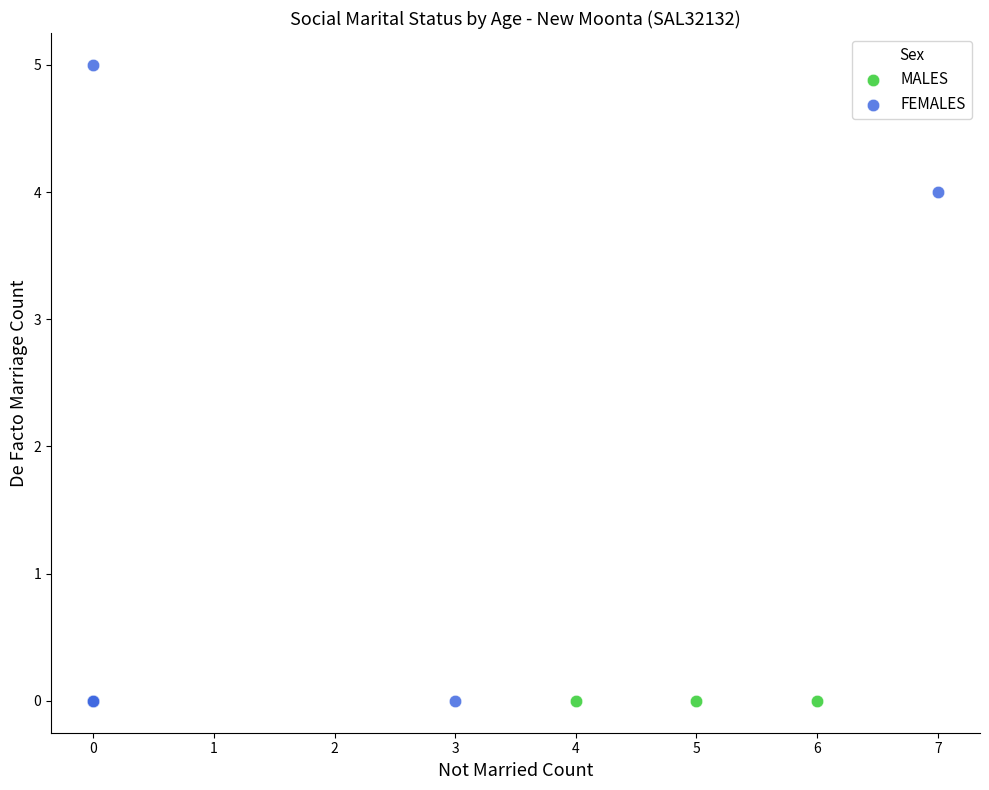

Which series reaches the maximum Y coordinate?

FEMALES